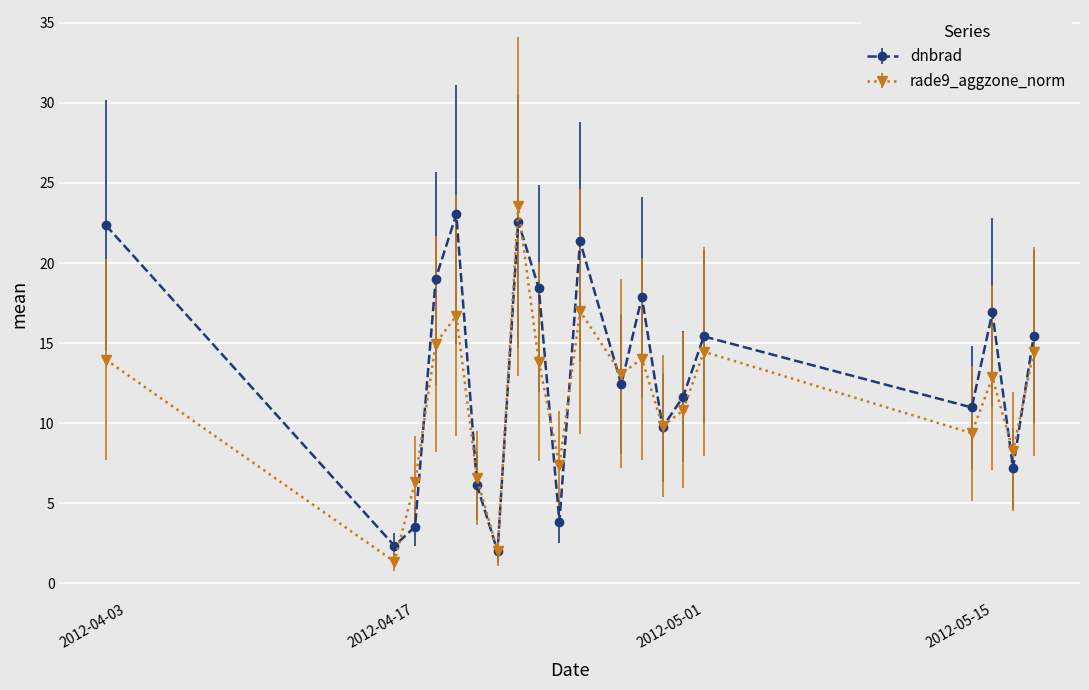

How many interior local peaks does the rade9_aggzone_norm series have?

6